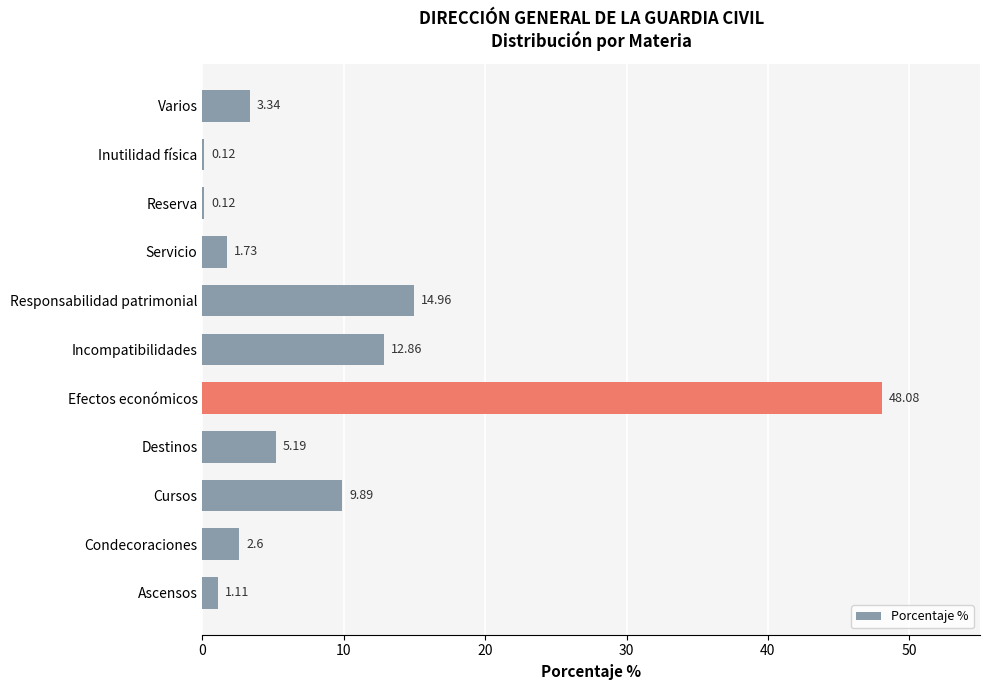

How many categories are shown in the chart?

11